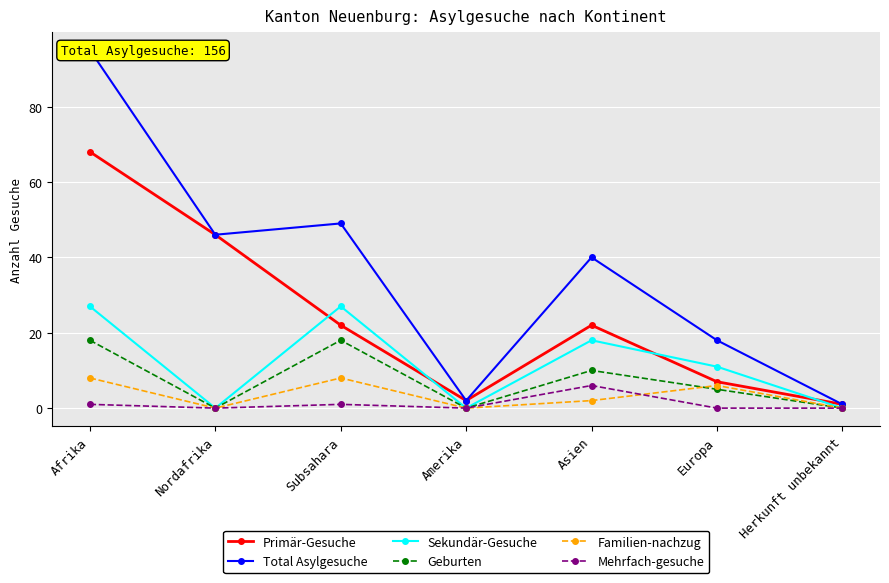

The Primär-Gesuche series shows 3 at Amerika. True or false?

False